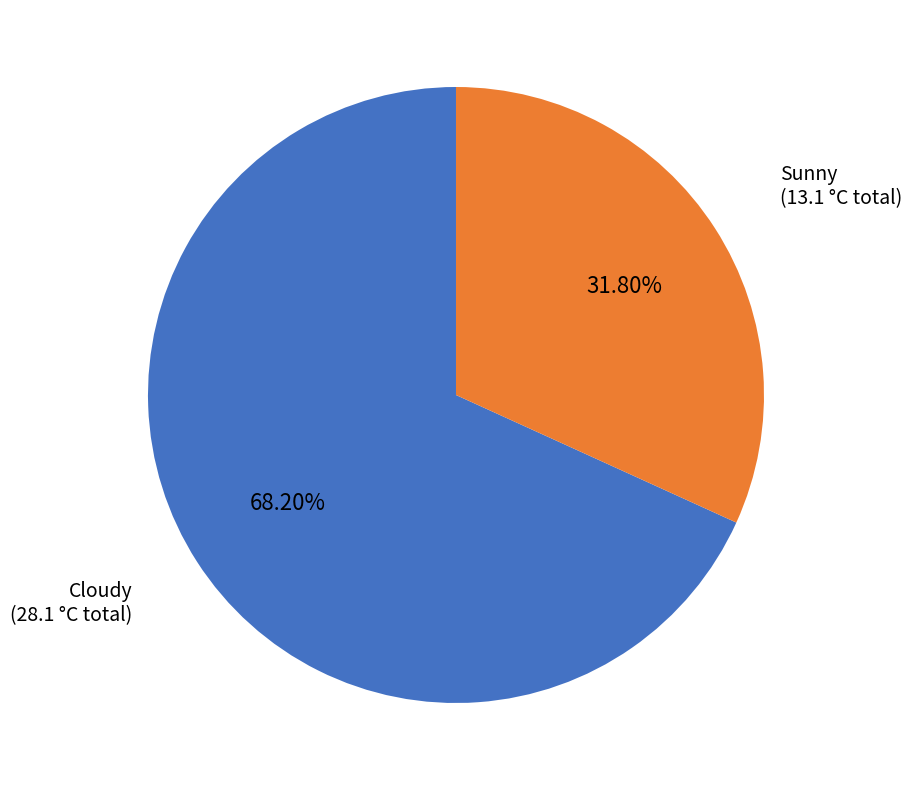

Combined, do Sunny (13.1 °C total) and Cloudy (28.1 °C total) account for over 50%?

Yes